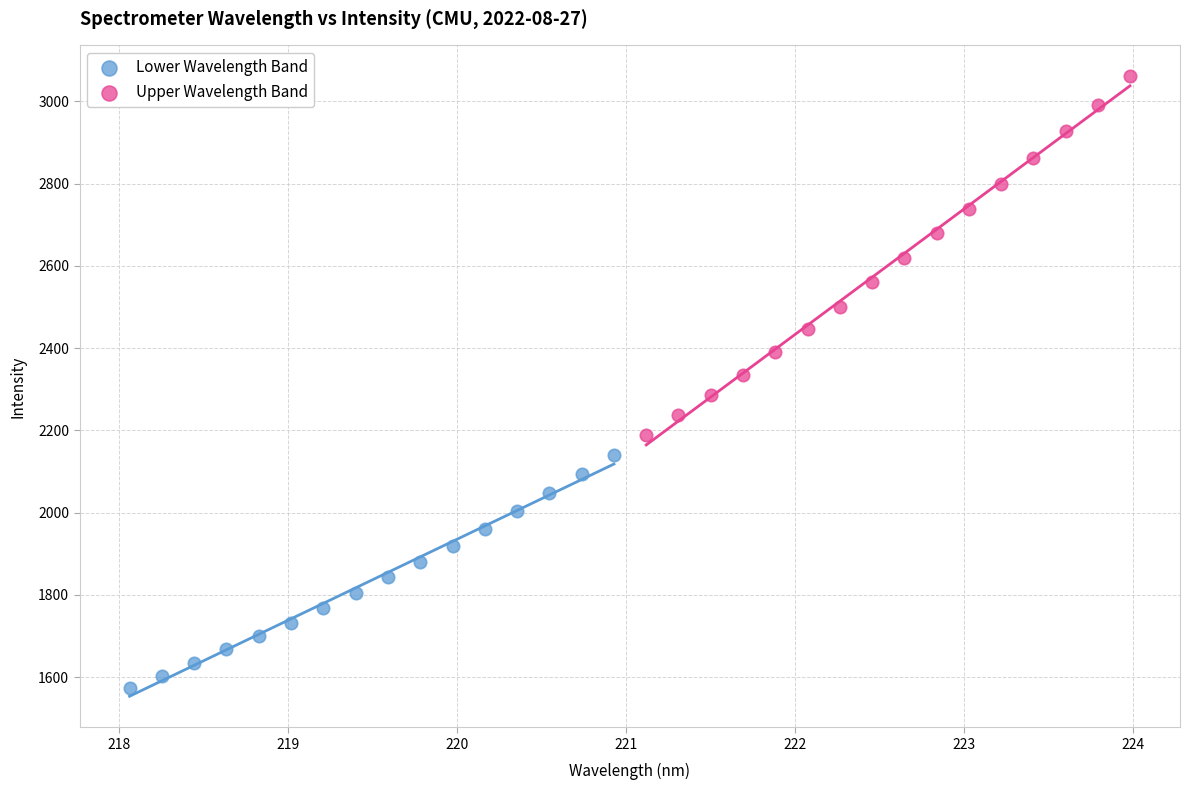

Which series reaches the maximum Y coordinate?

Upper Wavelength Band